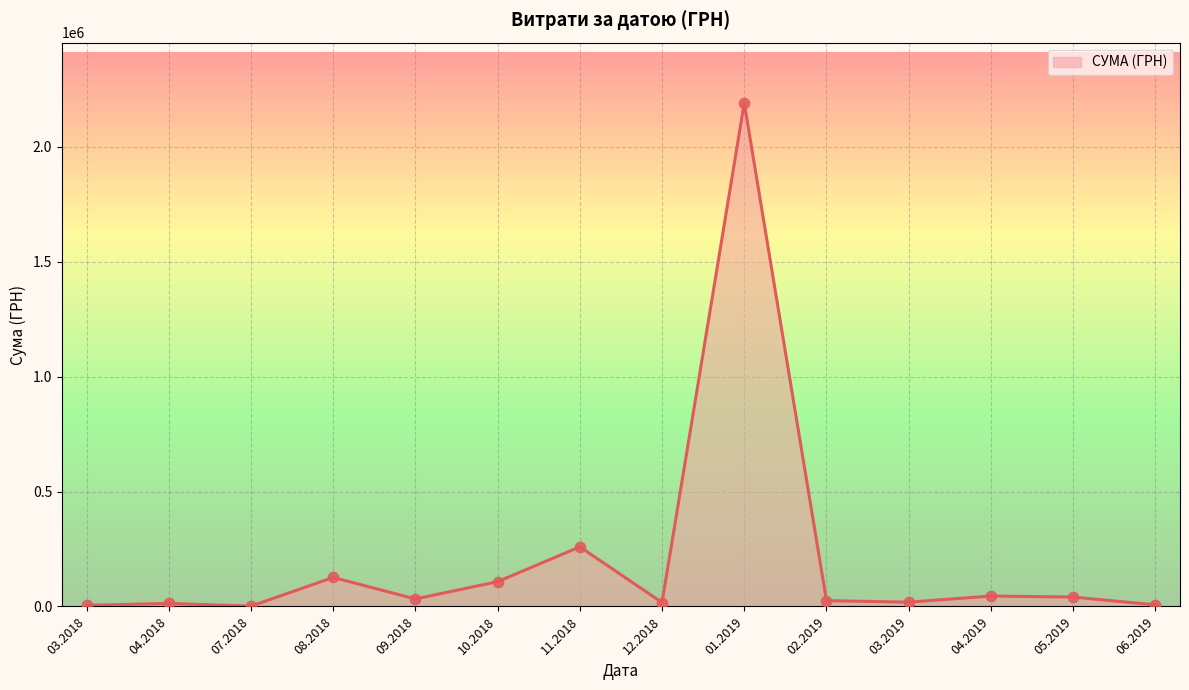

What is the difference between the maximum and minimum values?

2189764.8